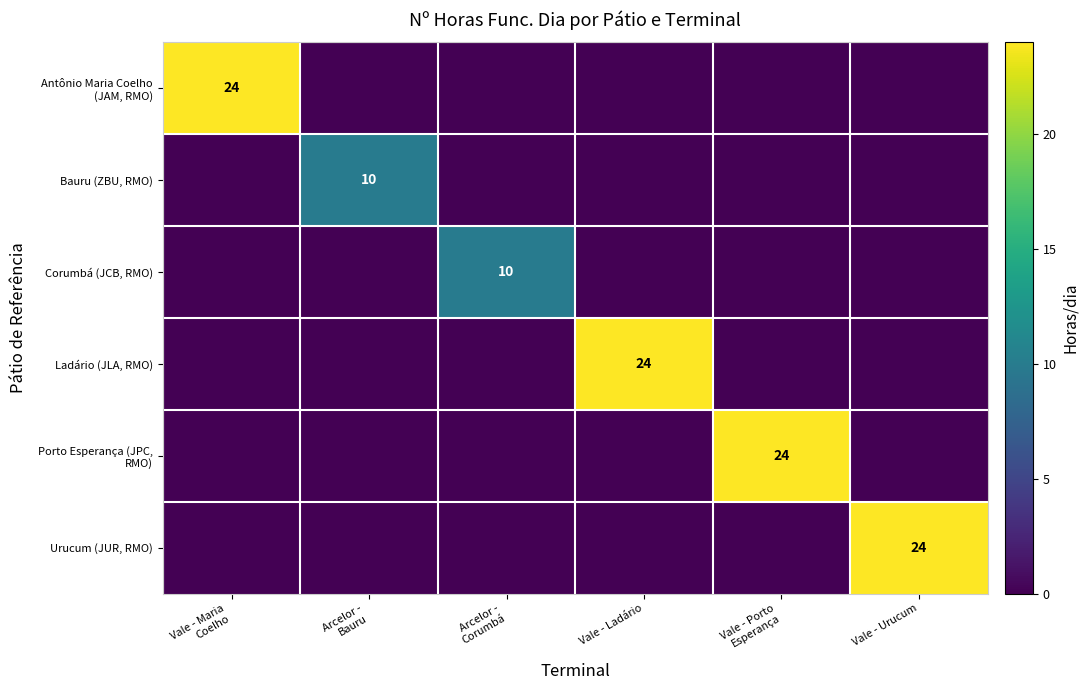

The value of Urucum (JUR, RMO) at Vale - Urucum is 42. True or false?

False